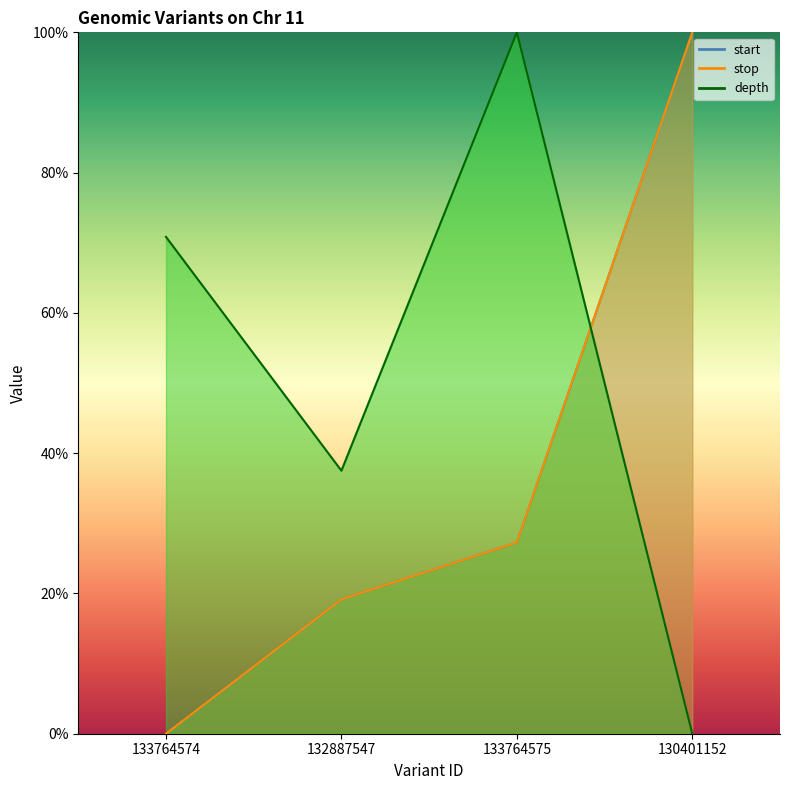

How many interior local peaks does the depth series have?

1